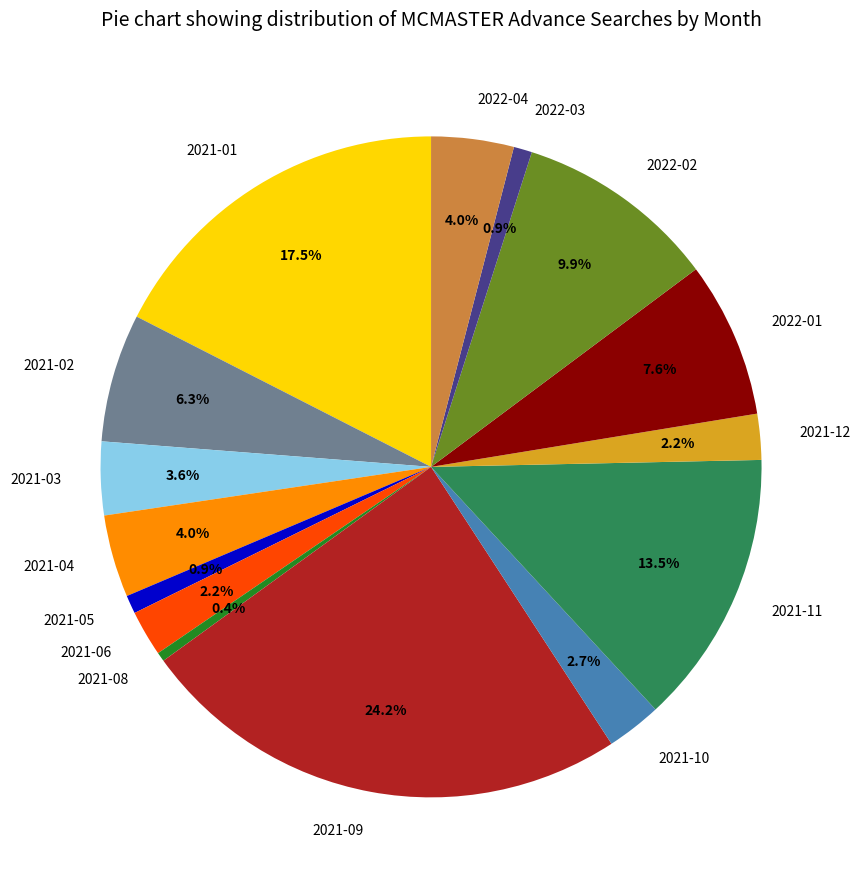

To the nearest percent, what portion does 2022-04 represent?

4%